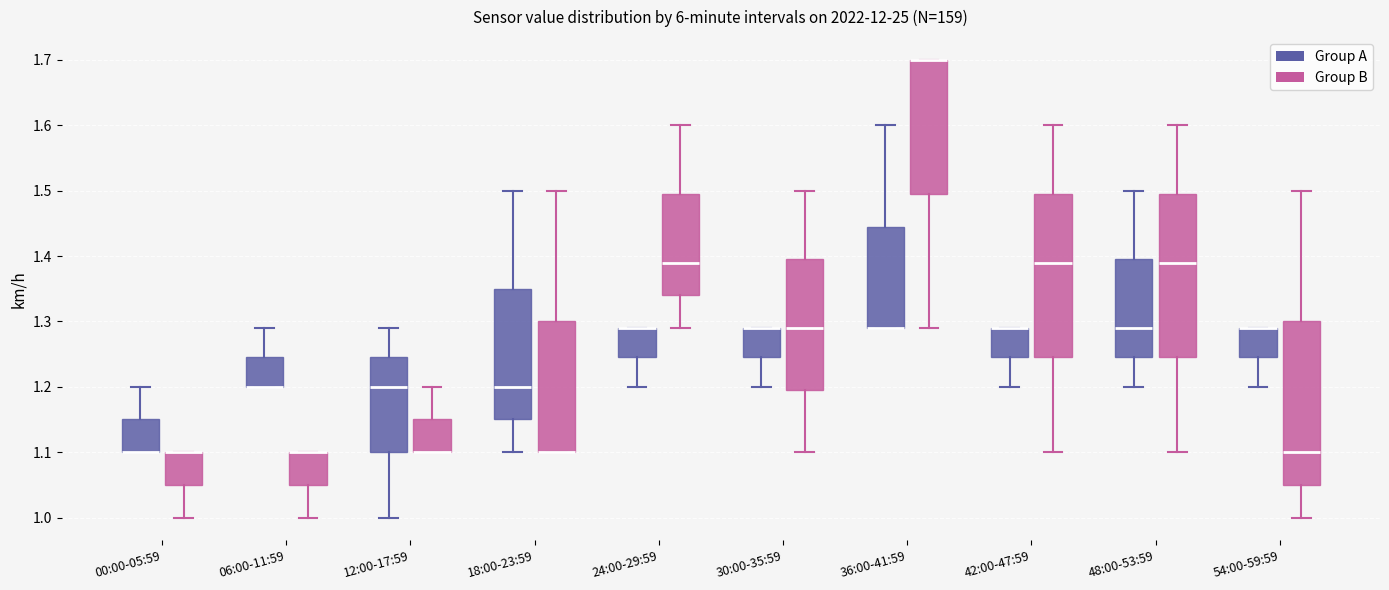

Reading left to right, read every box against the y-axis: the position of its median line, the range the box covers, and the ends of its whiskers. The values are not printed on the chart, so give them approximately, as read against the axis.

00:00-05:59 (Group A): median 1.10 (drawn on the box's lower edge), box 1.10 to 1.15, whiskers 1.10 to 1.20
00:00-05:59 (Group B): median 1.10 (drawn on the box's upper edge), box 1.05 to 1.10, whiskers 1.00 to 1.10
06:00-11:59 (Group A): median 1.20 (drawn on the box's lower edge), box 1.20 to 1.25, whiskers 1.20 to 1.29
06:00-11:59 (Group B): median 1.10 (drawn on the box's upper edge), box 1.05 to 1.10, whiskers 1.00 to 1.10
12:00-17:59 (Group A): median 1.20, box 1.10 to 1.25, whiskers 1.00 to 1.29
12:00-17:59 (Group B): median 1.10 (drawn on the box's lower edge), box 1.10 to 1.15, whiskers 1.10 to 1.20
18:00-23:59 (Group A): median 1.20, box 1.15 to 1.35, whiskers 1.10 to 1.50
18:00-23:59 (Group B): median 1.10 (drawn on the box's lower edge), box 1.10 to 1.30, whiskers 1.10 to 1.50
24:00-29:59 (Group A): median 1.29 (drawn on the box's upper edge), box 1.25 to 1.29, whiskers 1.20 to 1.29
24:00-29:59 (Group B): median 1.39, box 1.34 to 1.50, whiskers 1.29 to 1.60
30:00-35:59 (Group A): median 1.29 (drawn on the box's upper edge), box 1.25 to 1.29, whiskers 1.20 to 1.29
30:00-35:59 (Group B): median 1.29, box 1.20 to 1.40, whiskers 1.10 to 1.50
36:00-41:59 (Group A): median 1.29 (drawn on the box's lower edge), box 1.29 to 1.45, whiskers 1.29 to 1.60
36:00-41:59 (Group B): median 1.70 (drawn on the box's upper edge), box 1.50 to 1.70, whiskers 1.29 to 1.70
42:00-47:59 (Group A): median 1.29 (drawn on the box's upper edge), box 1.25 to 1.29, whiskers 1.20 to 1.29
42:00-47:59 (Group B): median 1.39, box 1.25 to 1.50, whiskers 1.10 to 1.60
48:00-53:59 (Group A): median 1.29, box 1.25 to 1.40, whiskers 1.20 to 1.50
48:00-53:59 (Group B): median 1.39, box 1.25 to 1.50, whiskers 1.10 to 1.60
54:00-59:59 (Group A): median 1.29 (drawn on the box's upper edge), box 1.25 to 1.29, whiskers 1.20 to 1.29
54:00-59:59 (Group B): median 1.10, box 1.05 to 1.30, whiskers 1.00 to 1.50